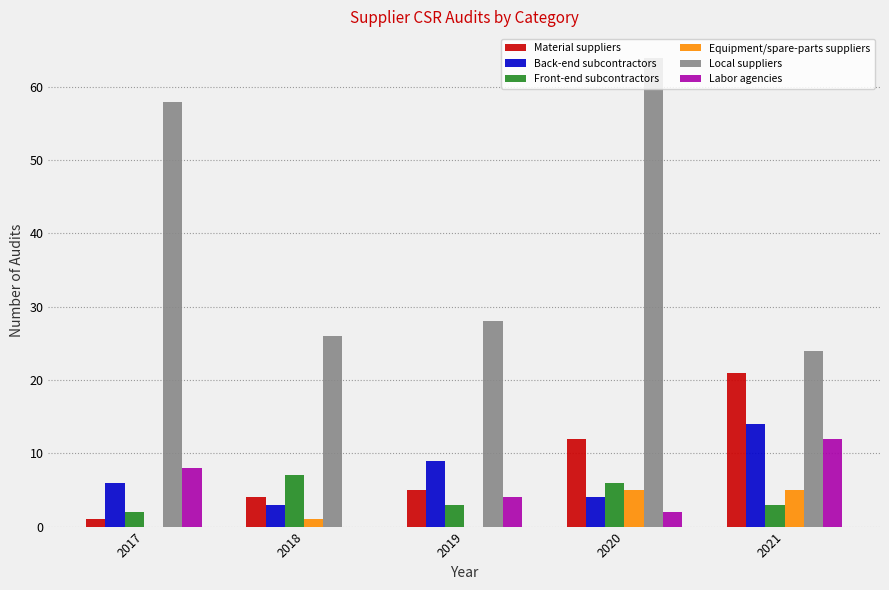

What is the highest value of the Labor agencies series?

12